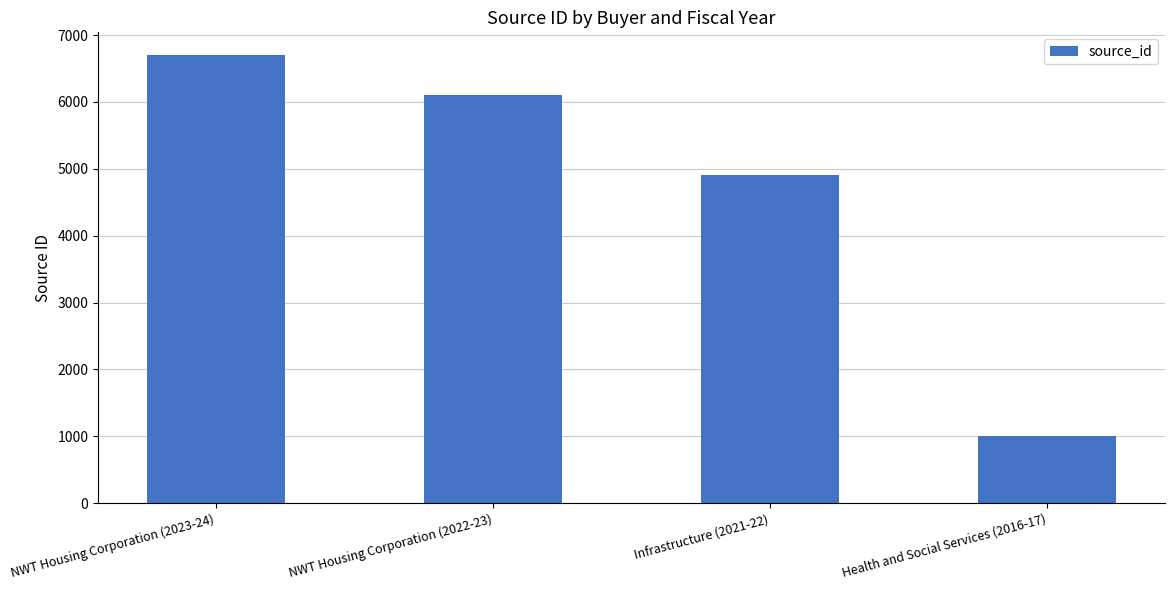

Where does the data first go above 6104?

NWT Housing Corporation (2023-24)